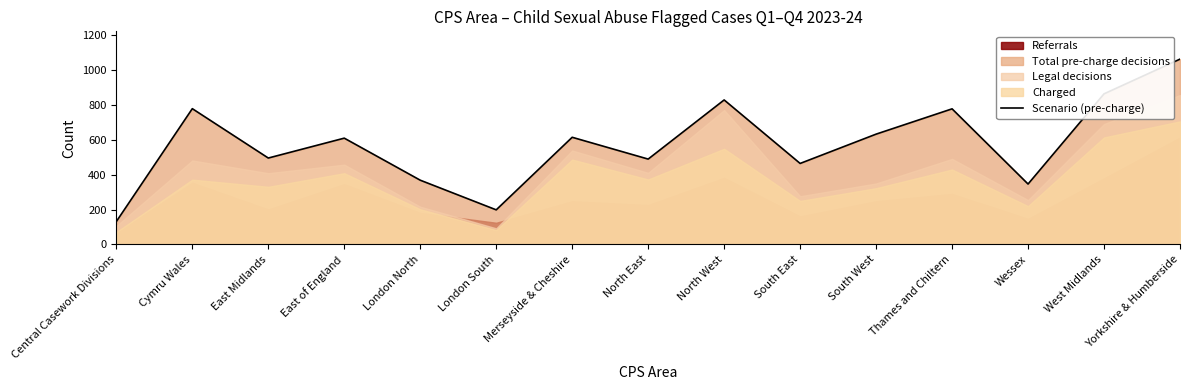

True or false: the data shows 778 at Cymru Wales.

True